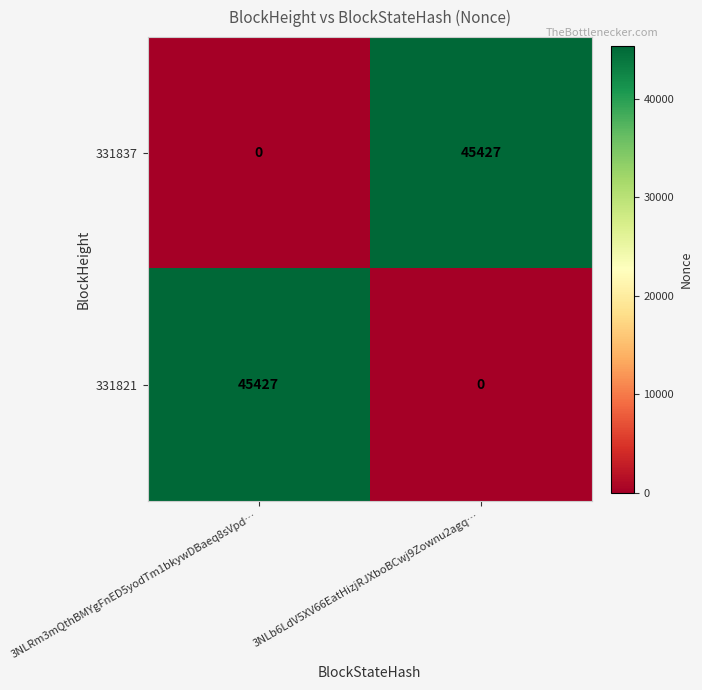

Is it true that 331837 equals 45427 at 3NLb6LdV5XV66EatHizjRJXboBCwj9Zownu2agq…?

True